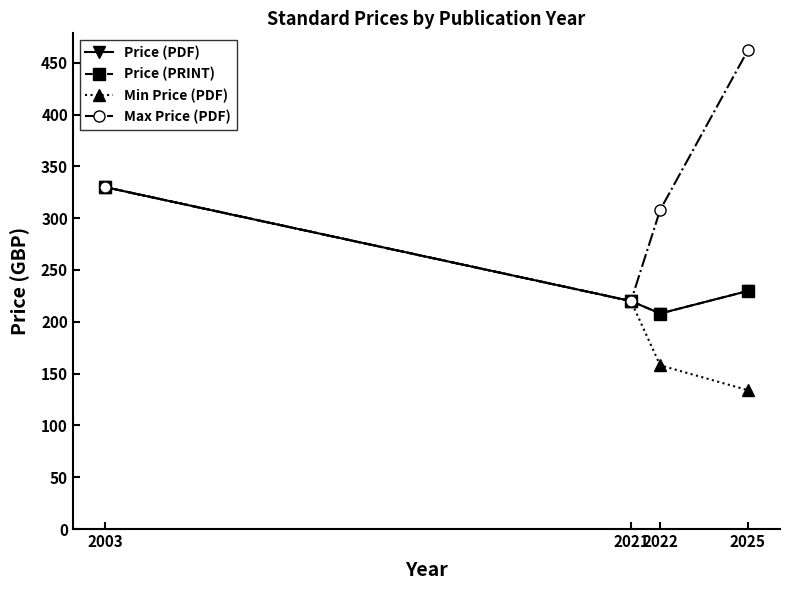

Does the chart have visible grid lines?

No